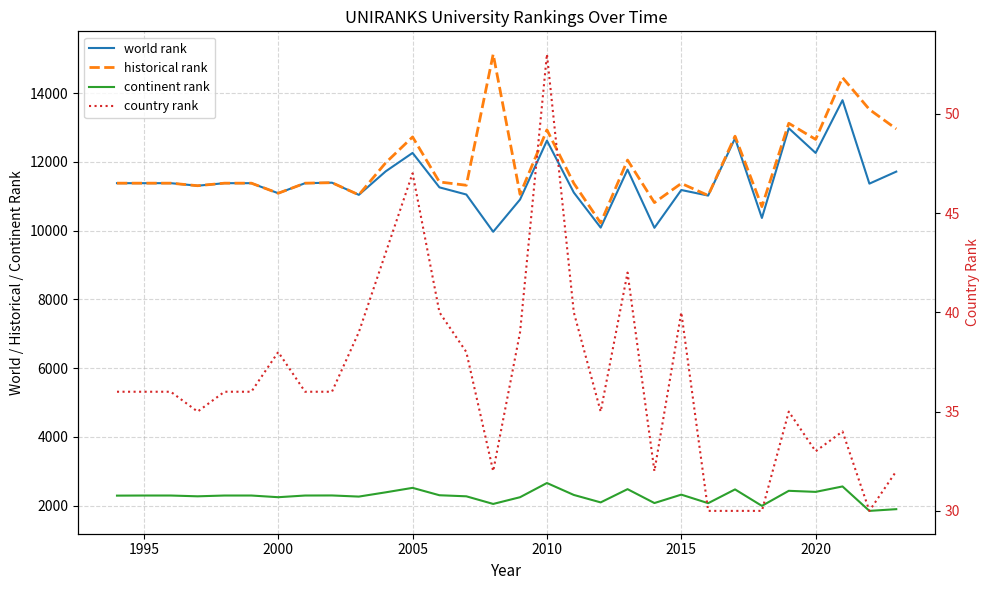

At 2015, list the series in order from smallest to largest.

country rank, continent rank, world rank, historical rank